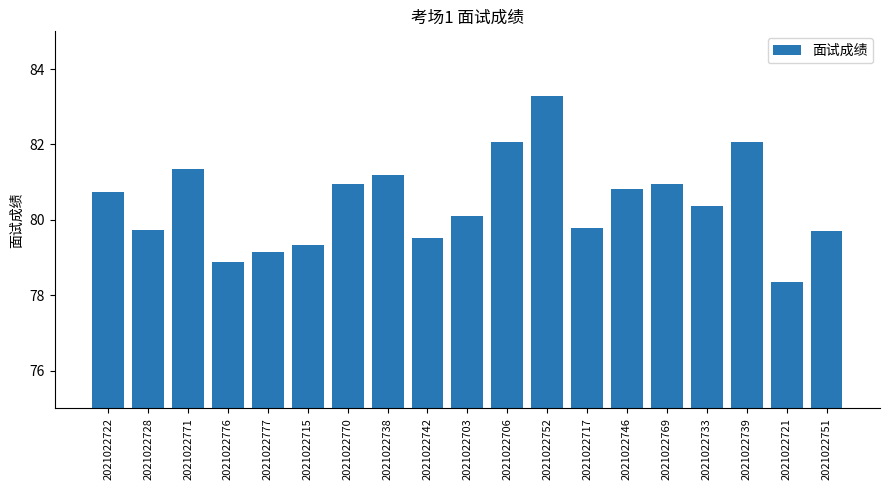

How many data points does each series have?

19